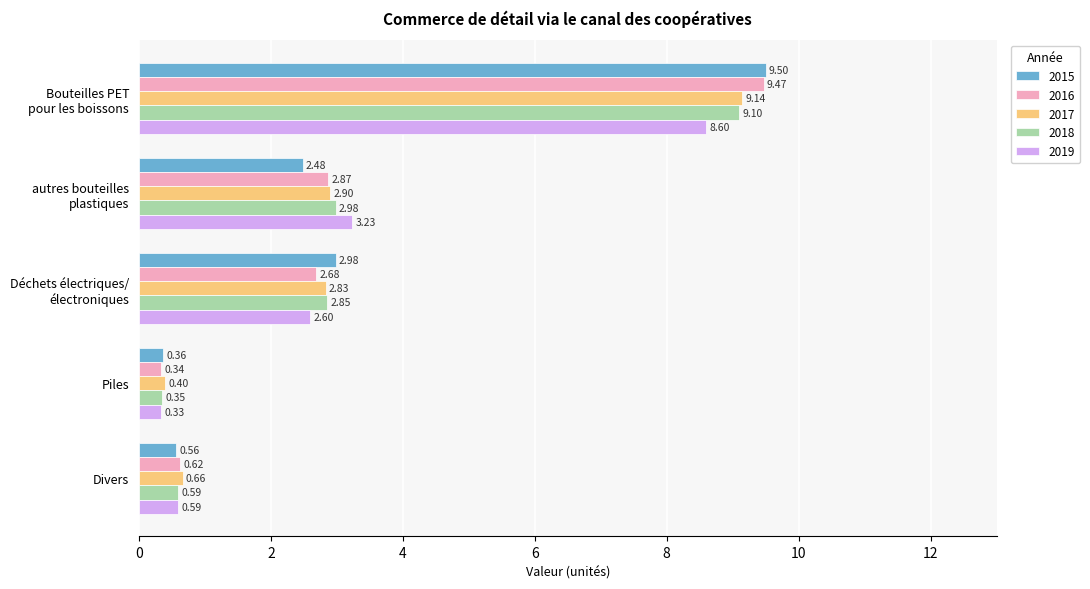

Which category has the highest value in the 2018 series?

Bouteilles PET
pour les boissons